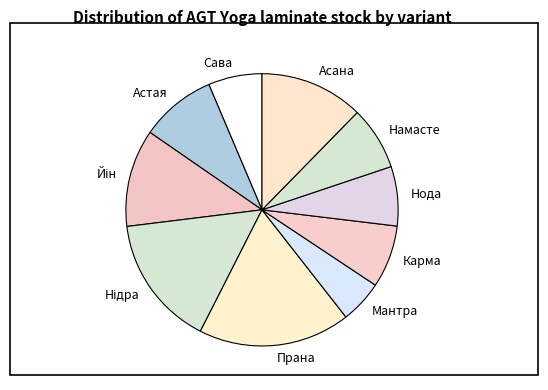

Which has a higher value, Карма or Мантра?

Карма